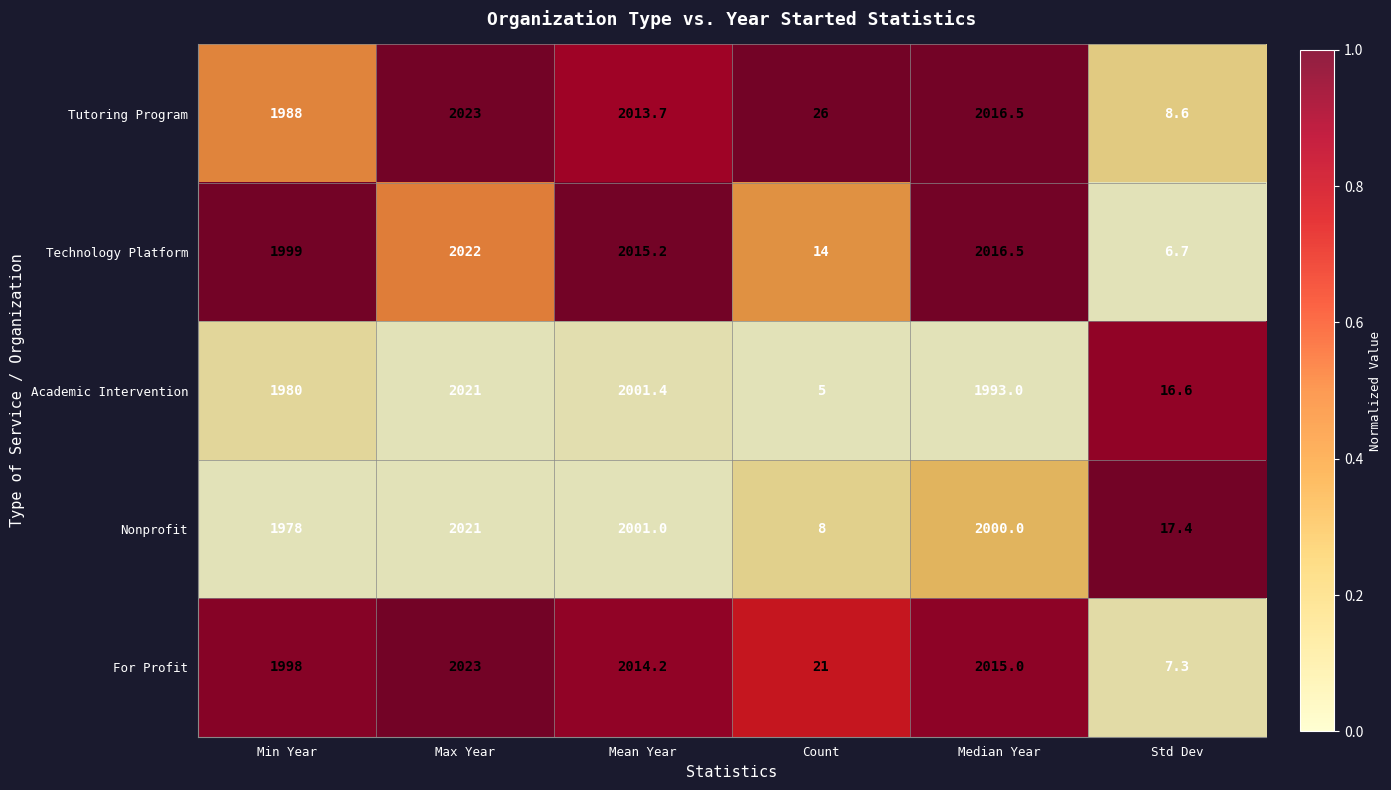

List the labels in order of Technology Platform value, largest first.

Max Year, Median Year, Mean Year, Min Year, Count, Std Dev